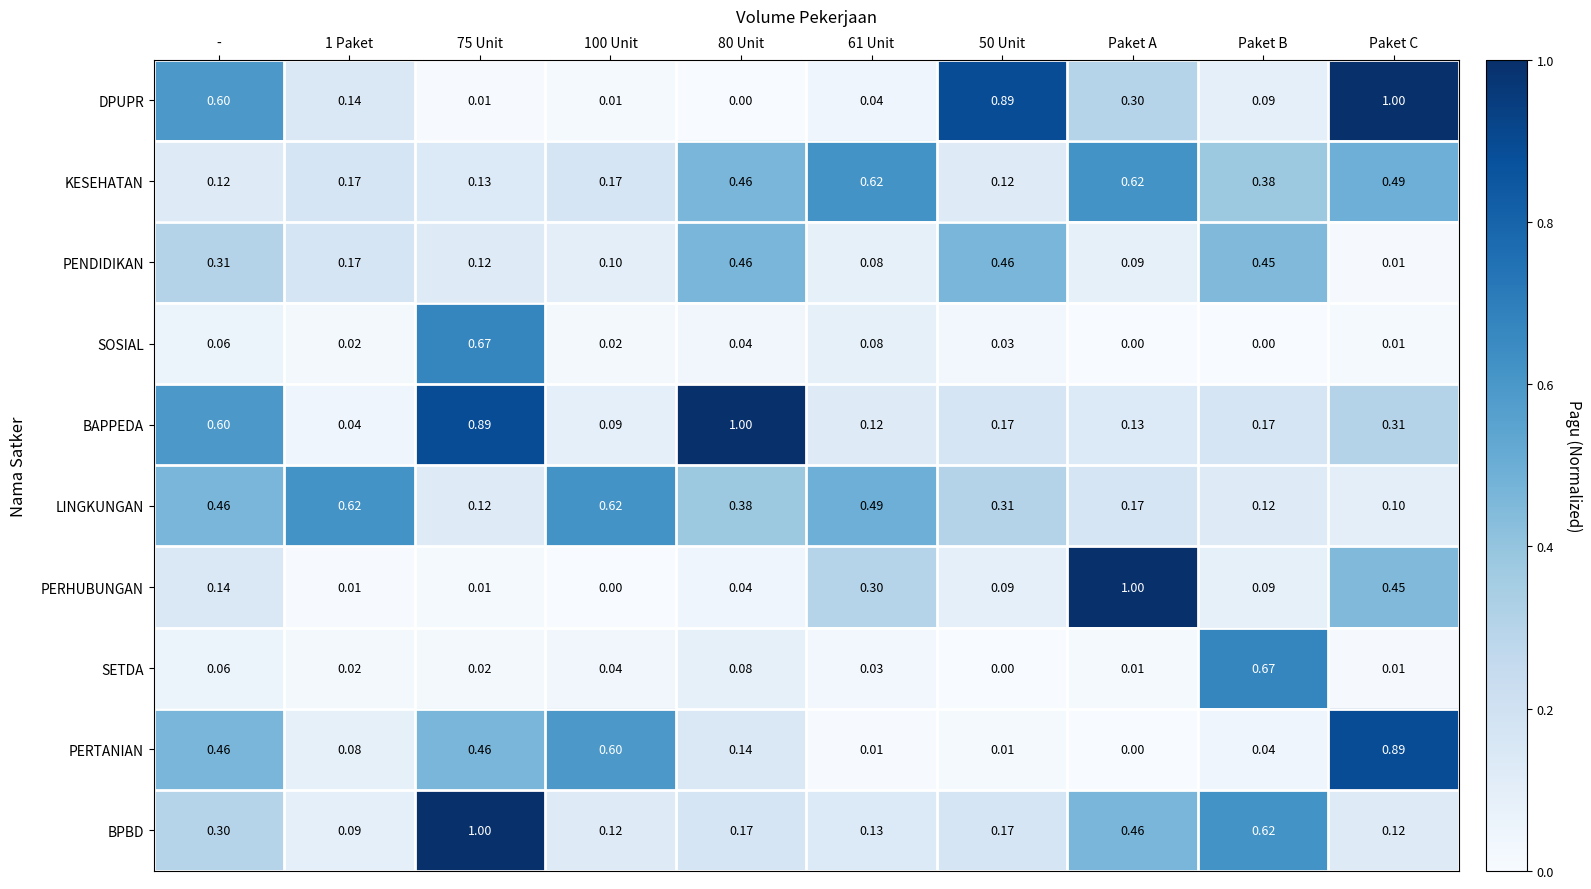

Which category has the lowest value in the PENDIDIKAN series?

Paket C